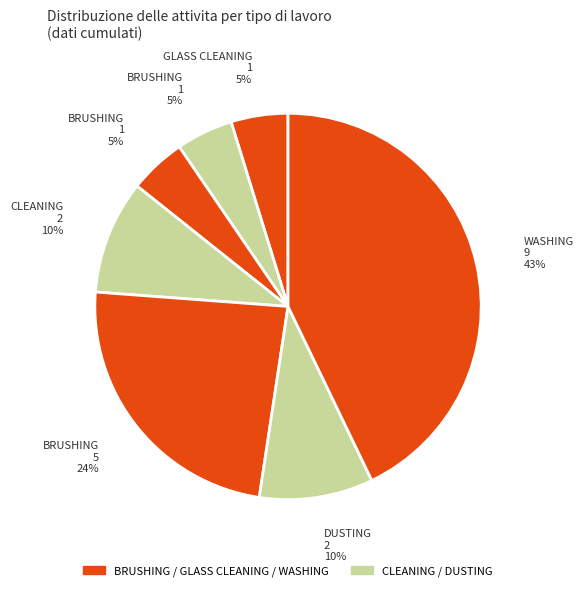

Is there a majority slice in this chart?

No